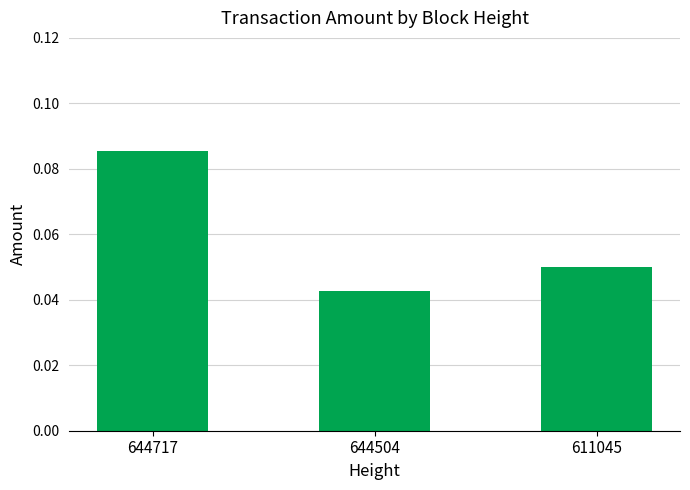

How many bars are there in total?

3